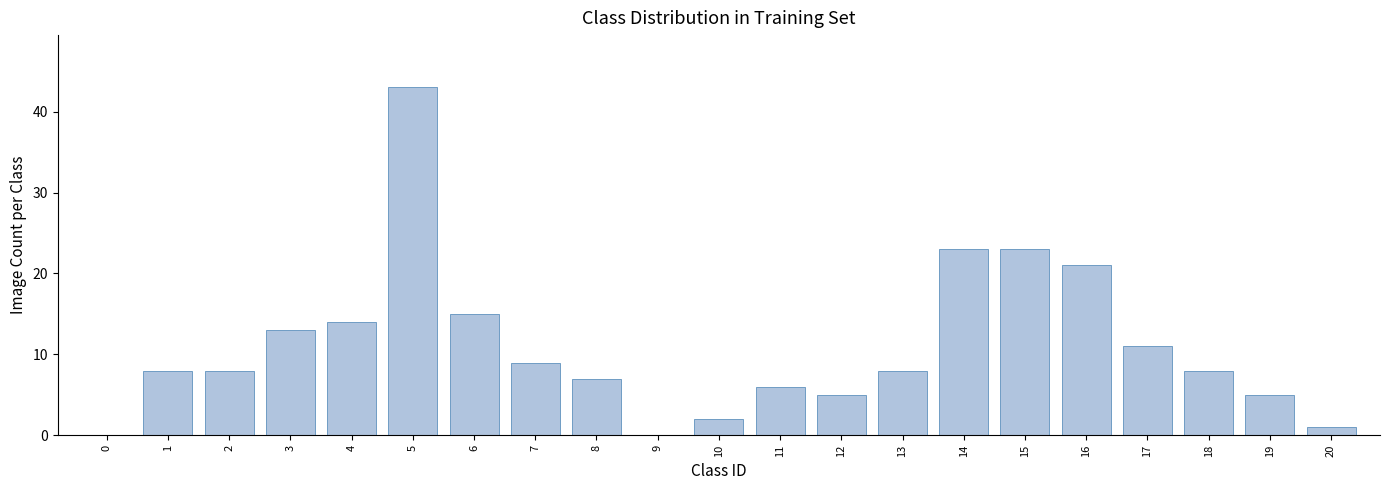

Reading left to right, list all the values displayed in this chart.

0=0	1=8	2=8	3=13	4=14	5=43	6=15	7=9	8=7	9=0	10=2	11=6	12=5	13=8	14=23	15=23	16=21	17=11	18=8	19=5	20=1